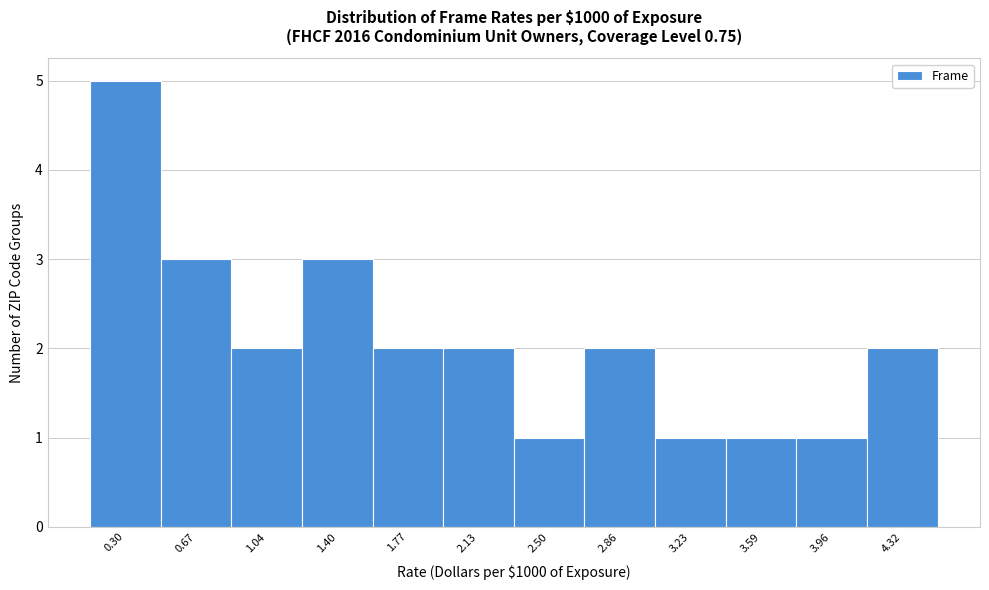

Reading left to right, transcribe this chart: for each bar, give the range it covers on the x-axis and its height. Neither the bar edges nor the heights are printed on the chart, so give them approximately, as read against the axes.

0.10 to 0.50: 5
0.50 to 0.85: 3
0.85 to 1.20: 2
1.20 to 1.60: 3
1.60 to 1.95: 2
1.95 to 2.30: 2
2.30 to 2.70: 1
2.70 to 3.05: 2
3.05 to 3.40: 1
3.40 to 3.80: 1
3.80 to 4.15: 1
4.15 to 4.50: 2